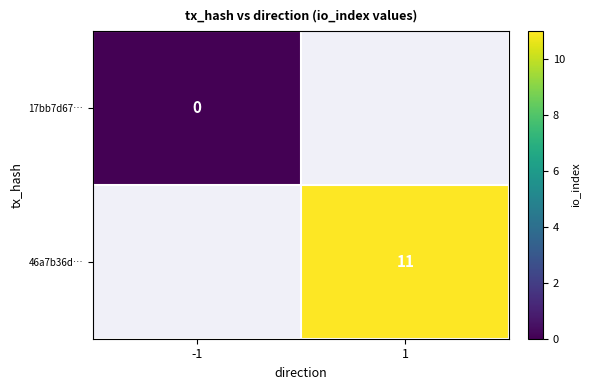

Is it true that 46a7b36d… equals 19 at 1?

False